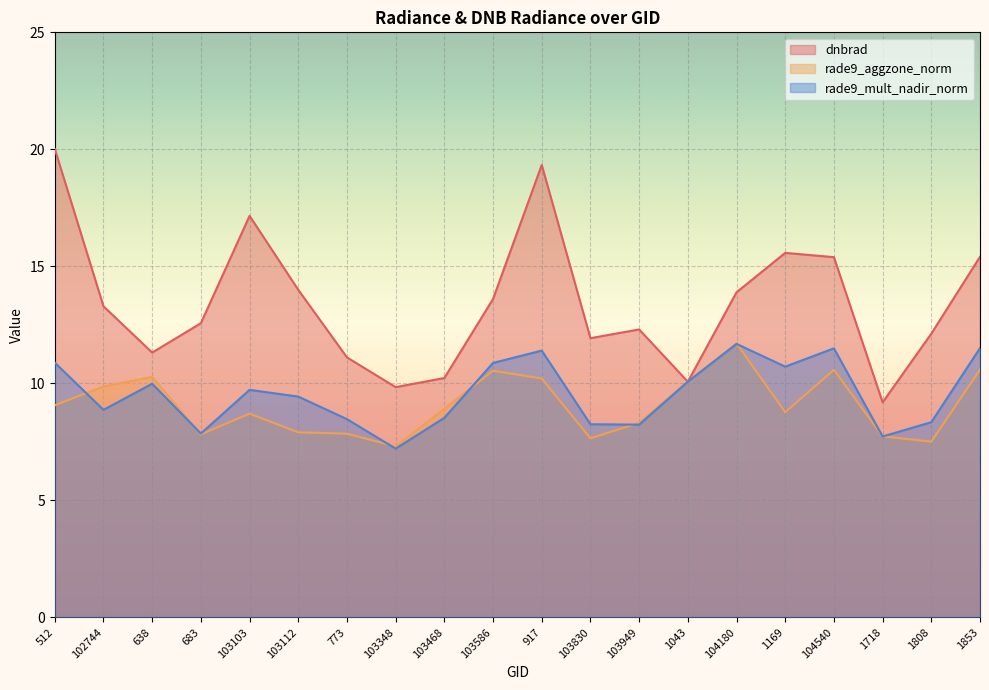

What is the smallest value displayed?

7.2